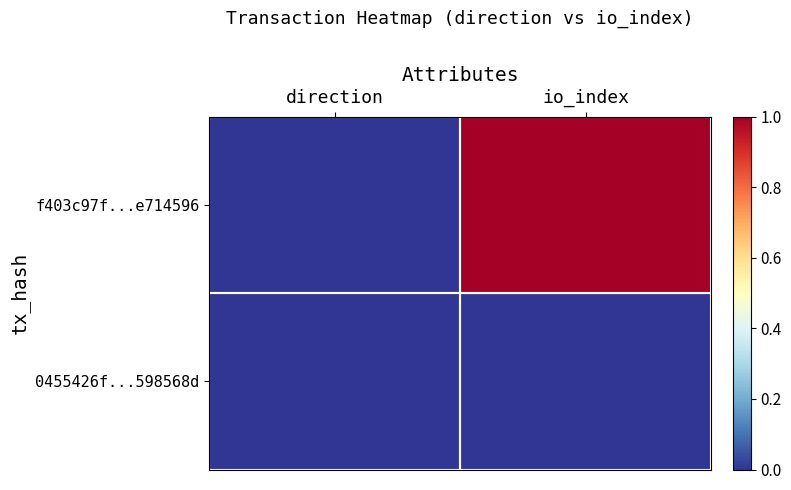

Which has a higher value, io_index or direction?

io_index